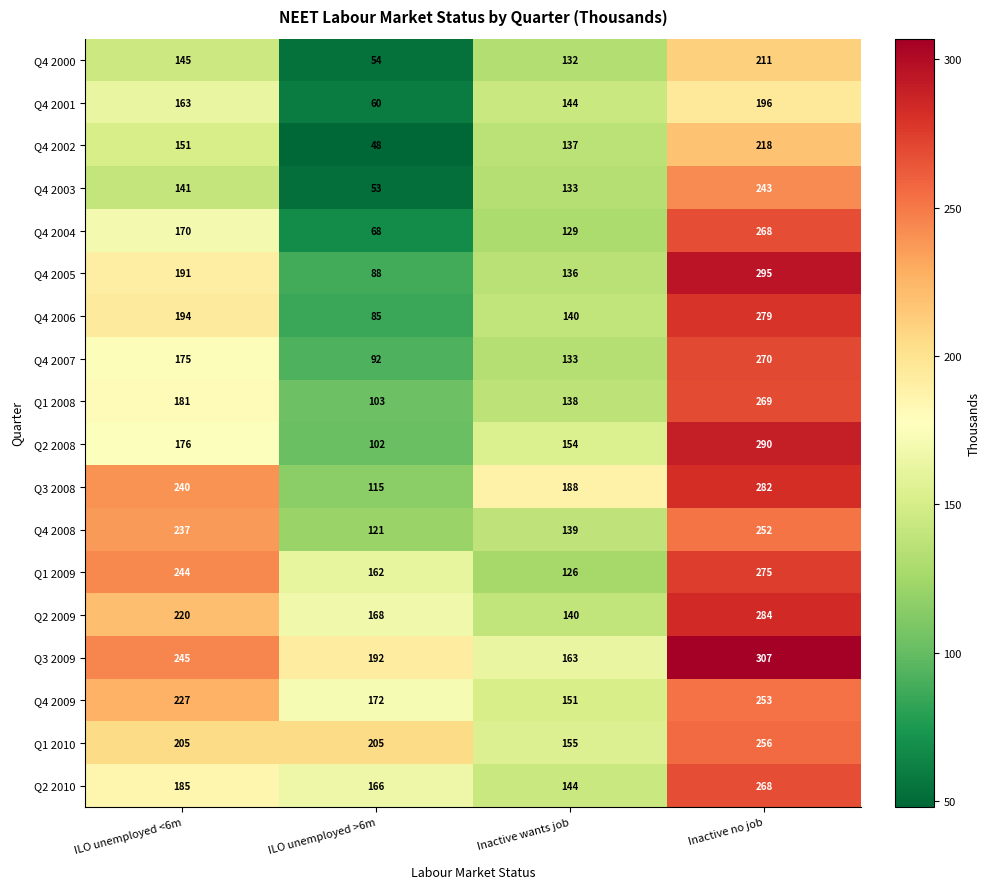

Count the Q2 2008 values in the range 154 to 290.

3